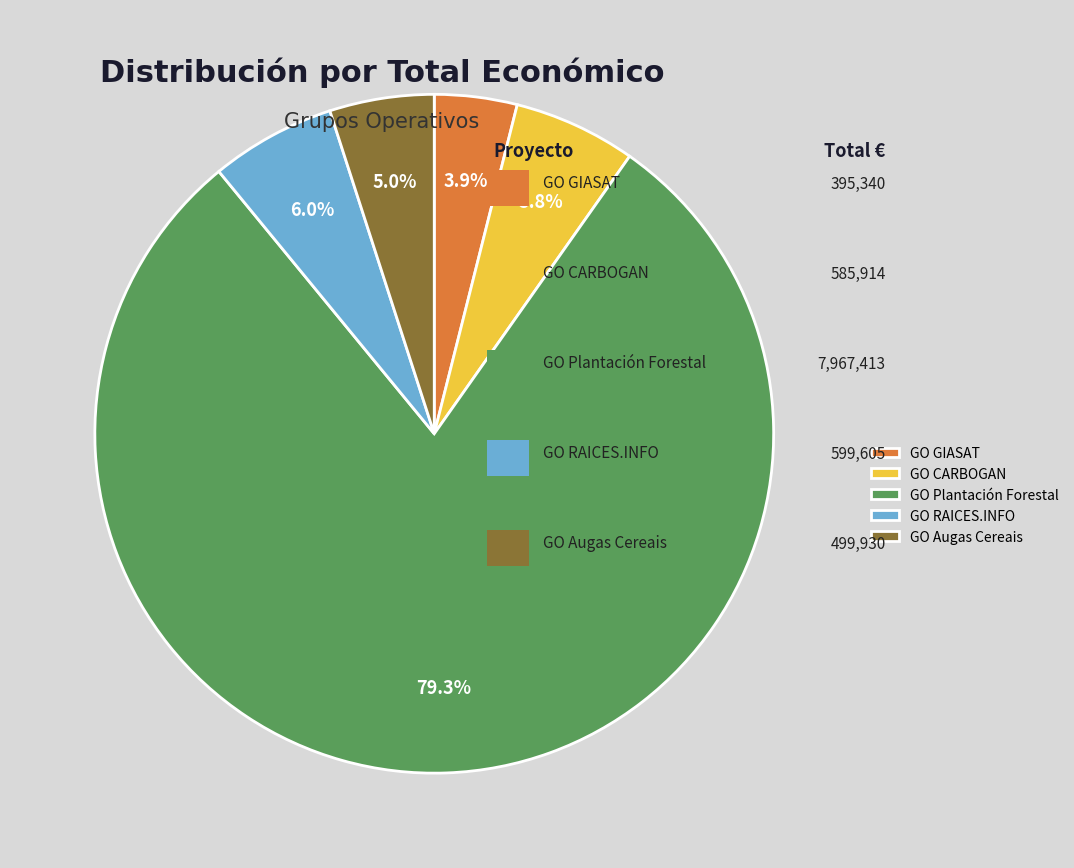

To the nearest percent, what percentage of the pie is GO CARBOGAN?

6%